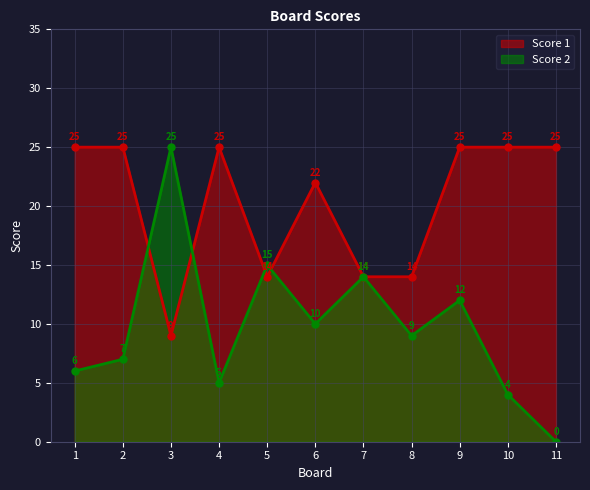

True or false: Score 1 has a value of 6 at 5.

False